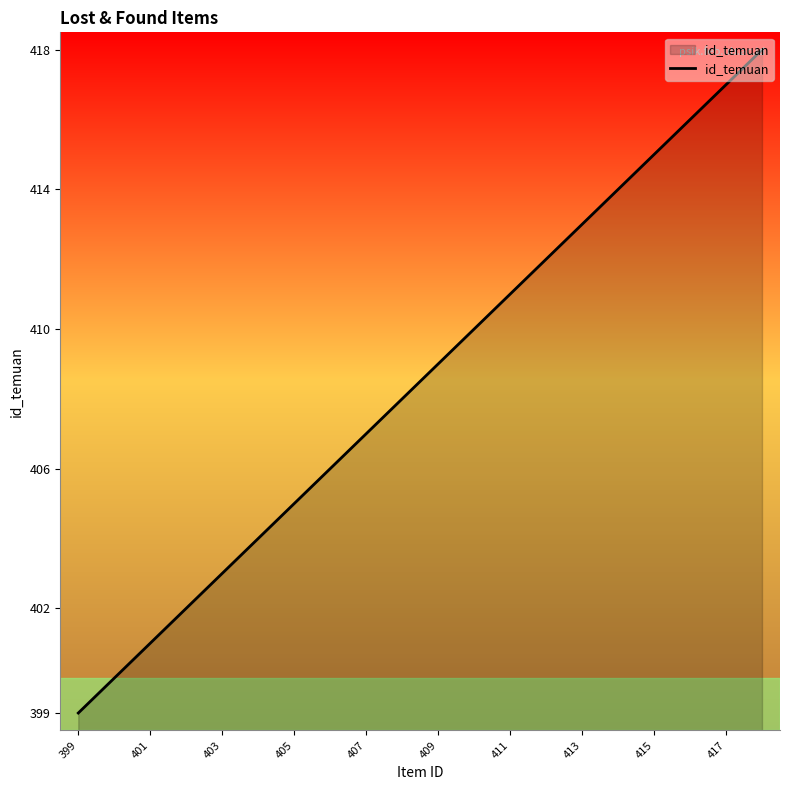

What is the minimum value shown in the chart?

399